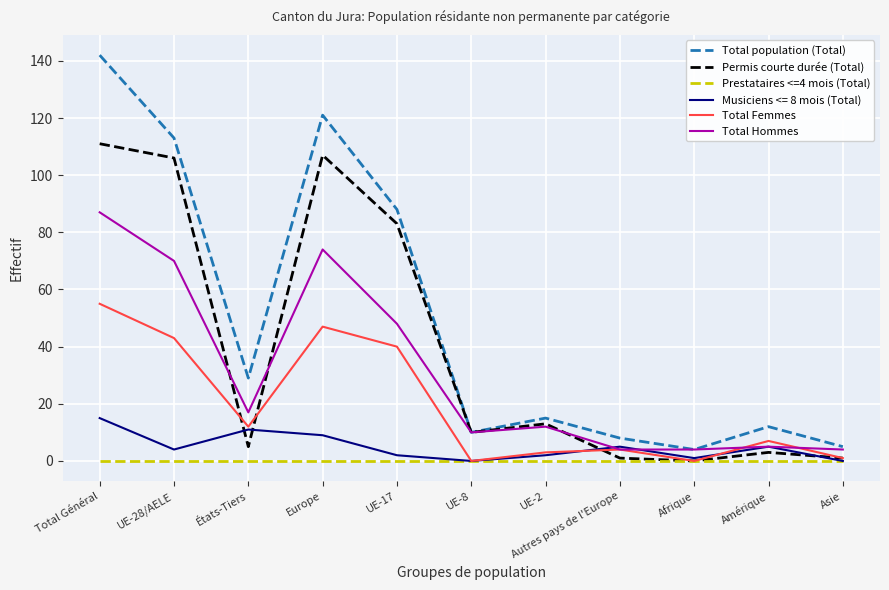

Rank the series by their maximum value, from lowest to highest.

Prestataires <=4 mois (Total), Musiciens <= 8 mois (Total), Total Femmes, Total Hommes, Permis courte durée (Total), Total population (Total)